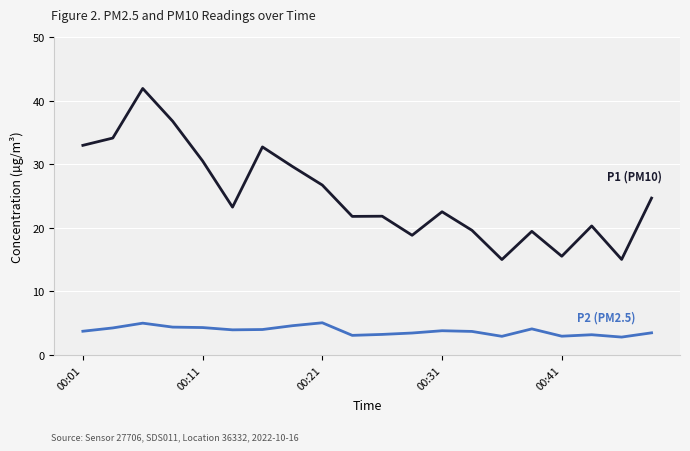

How many lines are shown in the chart?

2